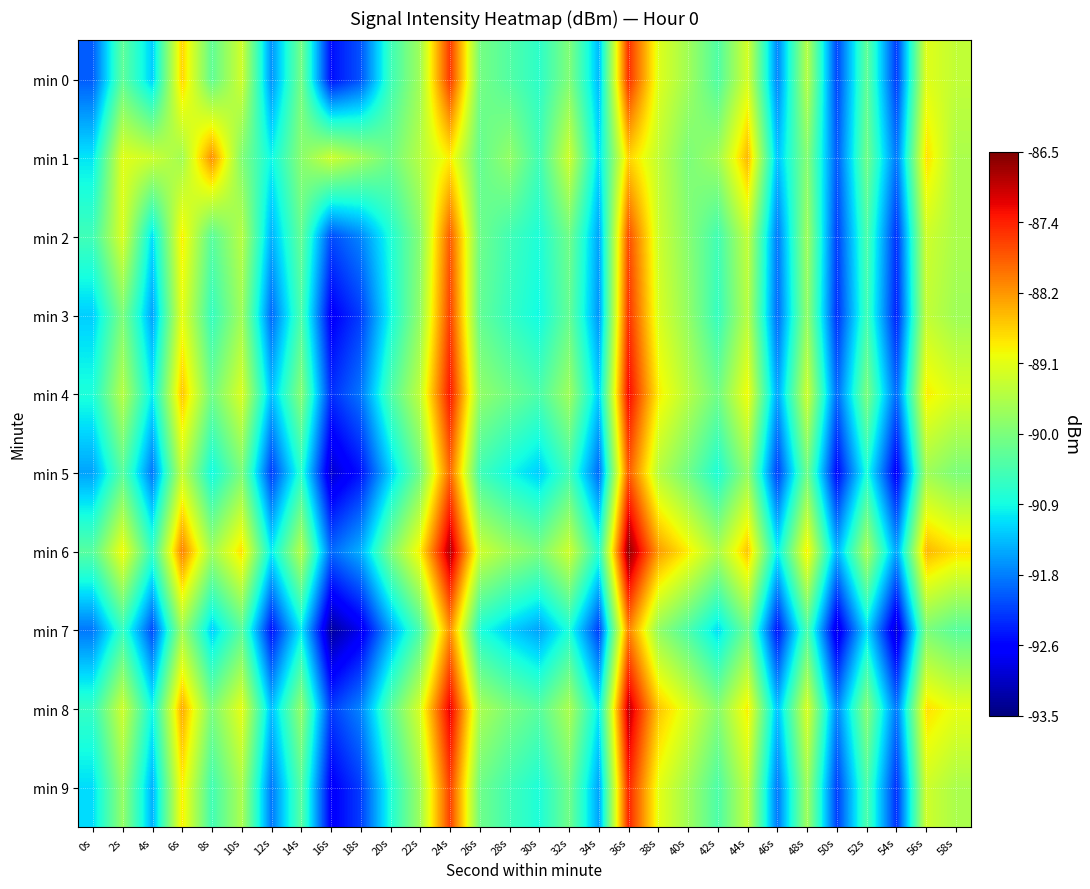

Which label corresponds to the largest value in the chart?

36s